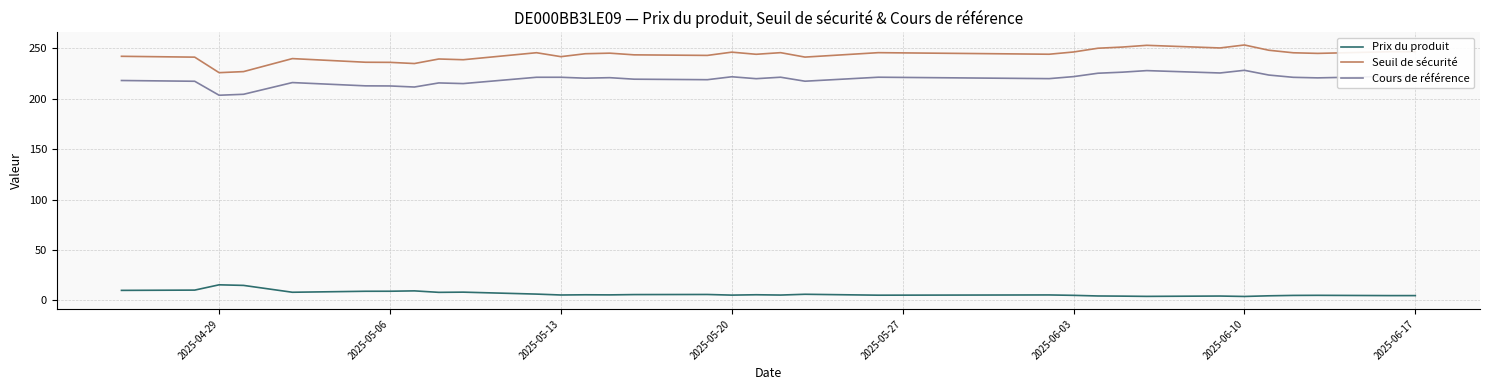

Rank the series by their maximum value, from highest to lowest.

Seuil de sécurité, Cours de référence, Prix du produit